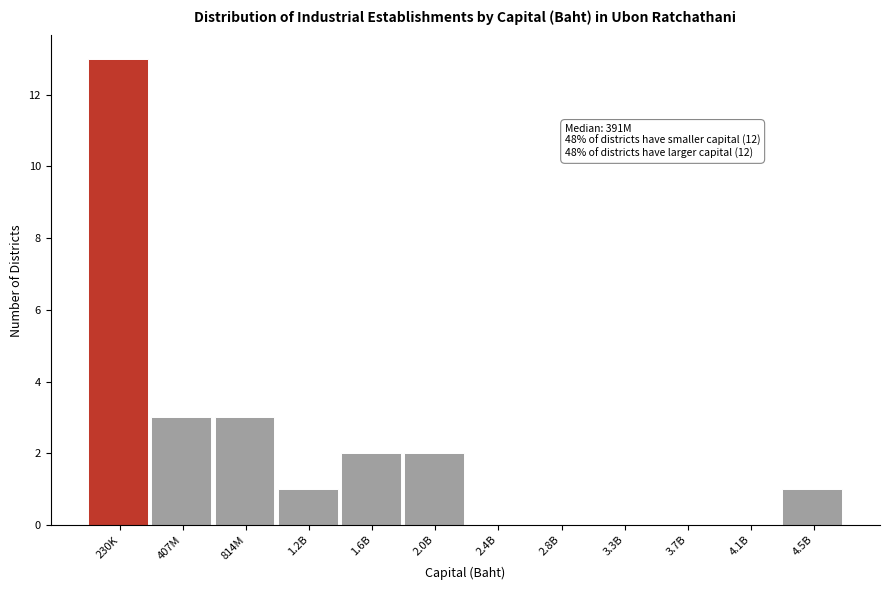

Reading left to right, list all the values displayed in this chart.

230K=13	407M=3	814M=3	1.2B=1	1.6B=2	2.0B=2	2.4B=0	2.8B=0	3.3B=0	3.7B=0	4.1B=0	4.5B=1